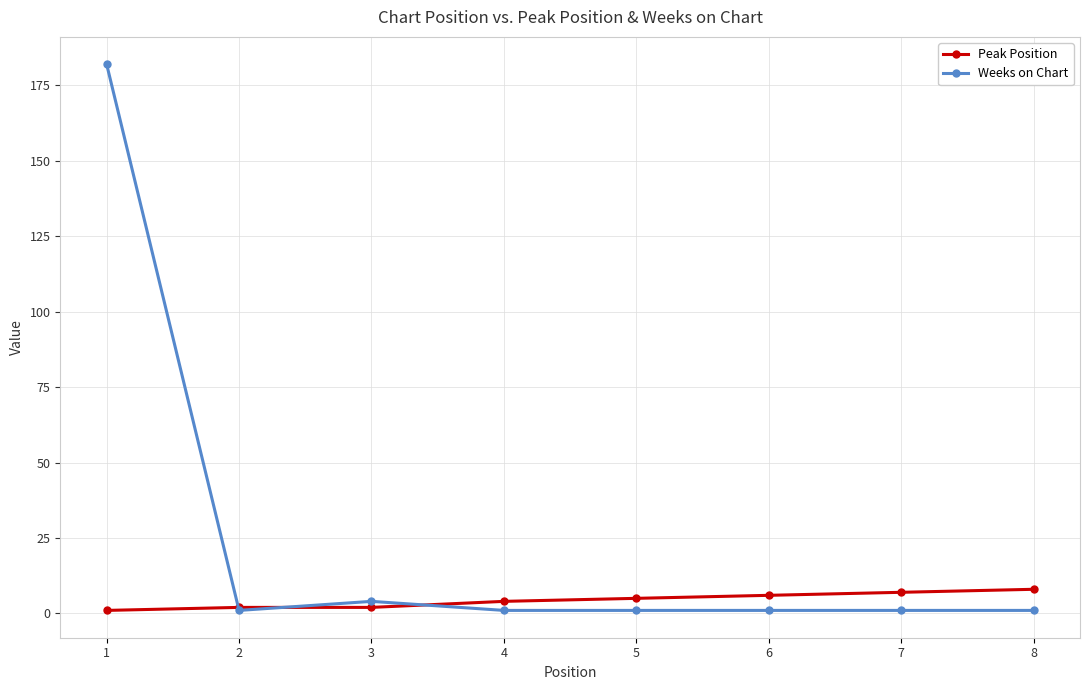

Which series has the widest spread of values?

Weeks on Chart